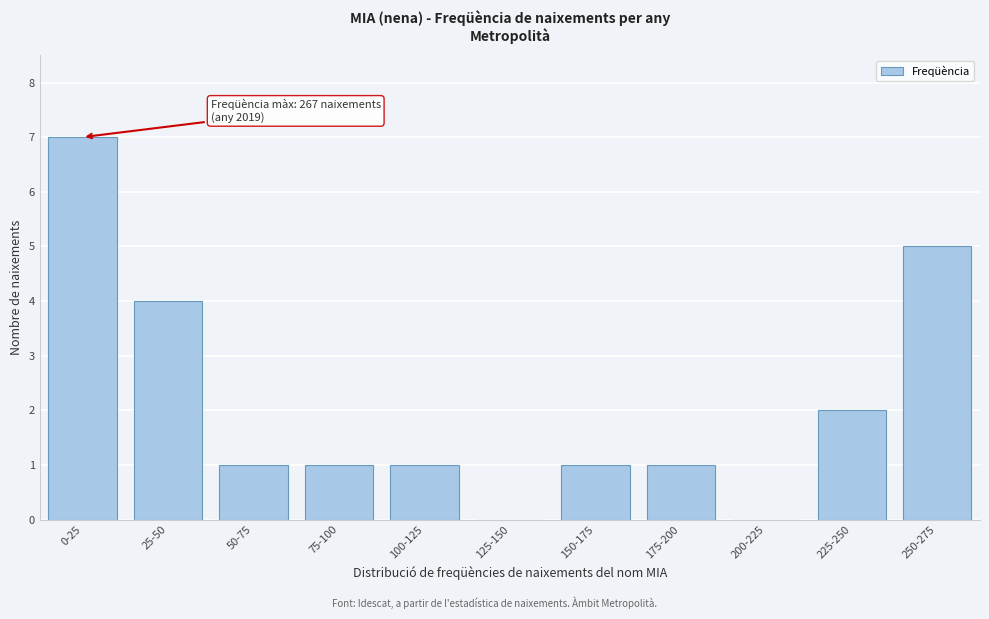

Reading right to left, transcribe all the data shown in this chart.

250-275=5	225-250=2	200-225=0	175-200=1	150-175=1	125-150=0	100-125=1	75-100=1	50-75=1	25-50=4	0-25=7